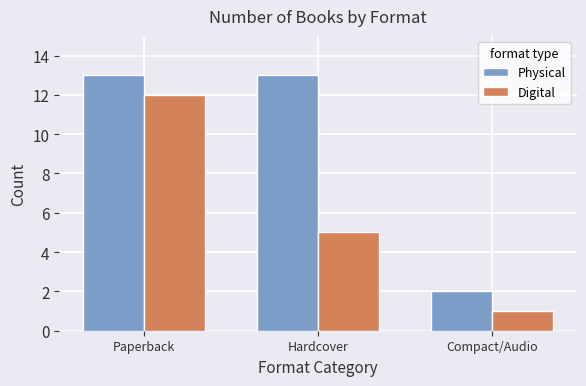

Reading left to right, extract all data points from this chart.

Physical: Paperback=13	Hardcover=13	Compact/Audio=2
Digital: Paperback=12	Hardcover=5	Compact/Audio=1